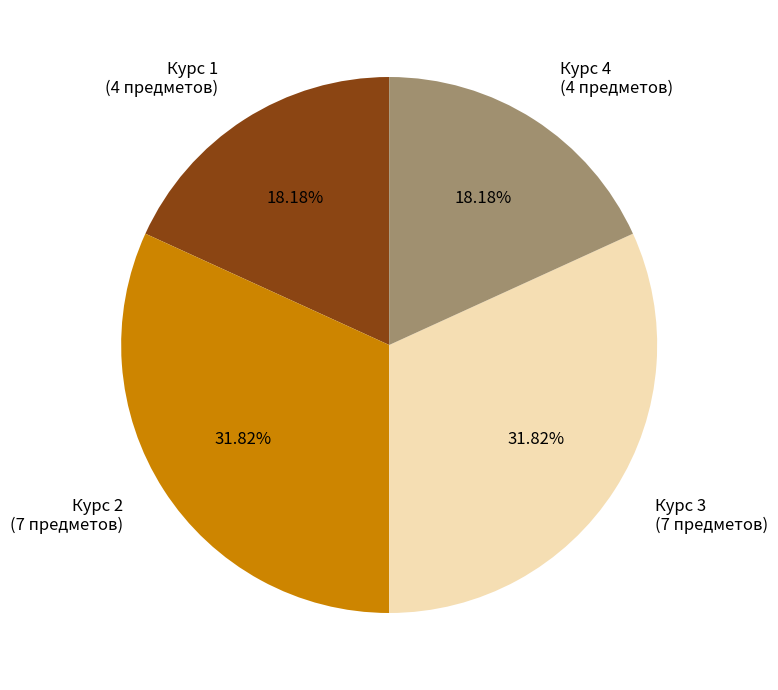

Does Курс 3 (7 предметов) account for over 50% of the chart?

No